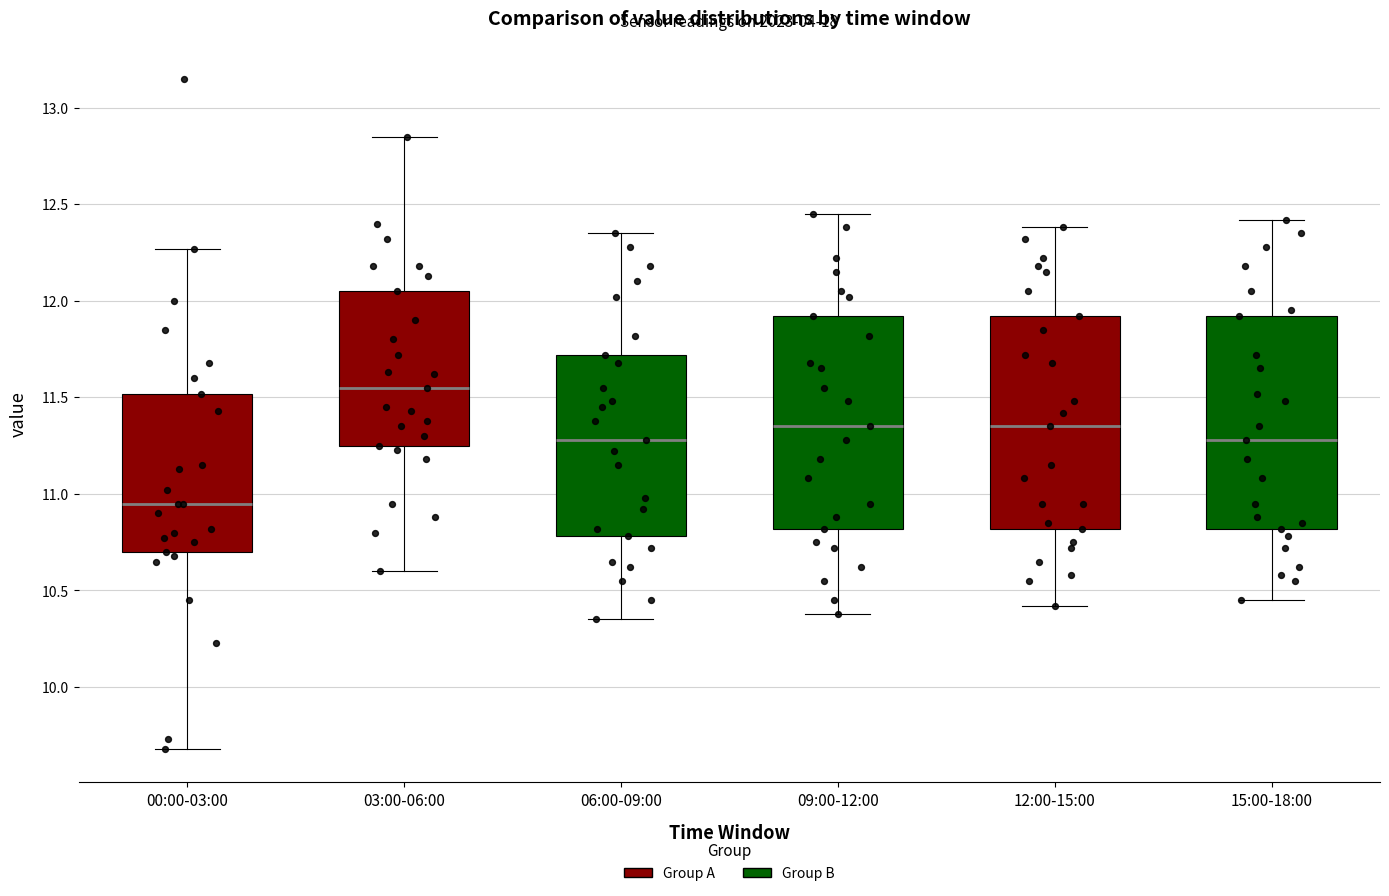

Which box has the lowest median line?

00:00-03:00